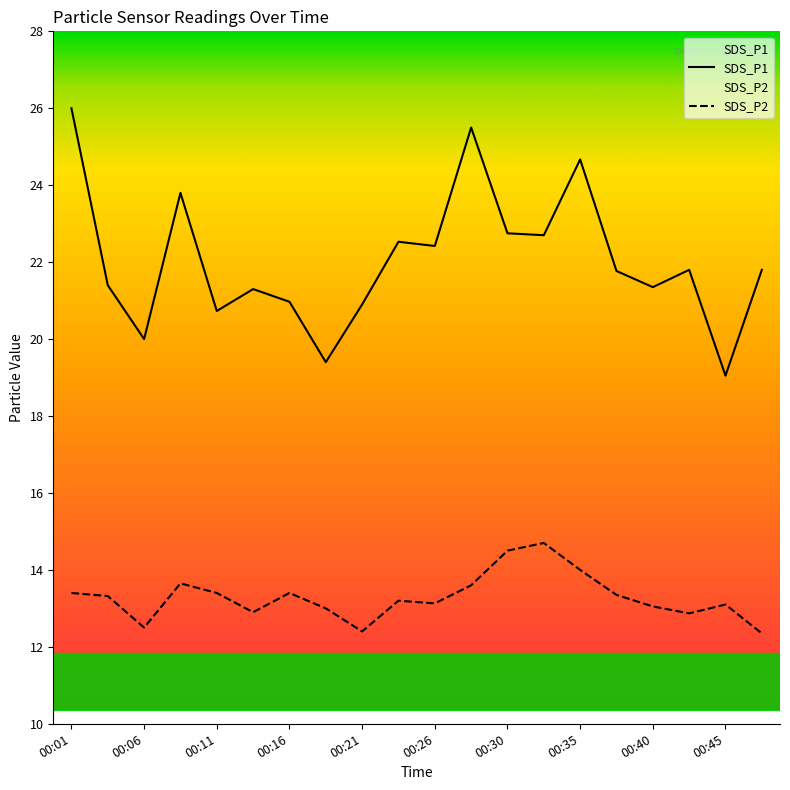

What is the average value of the SDS_P2 series?

13.3